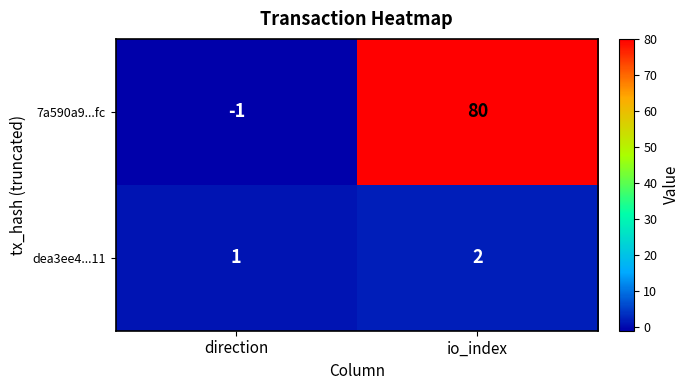

Which series changed the most between direction and io_index?

7a590a9...fc